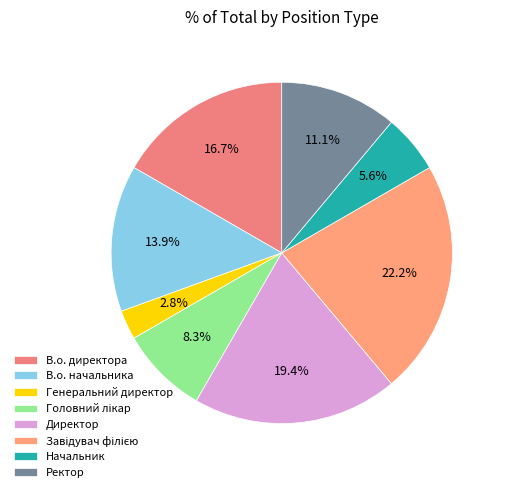

What portion of the pie excludes Ректор?

88.9%